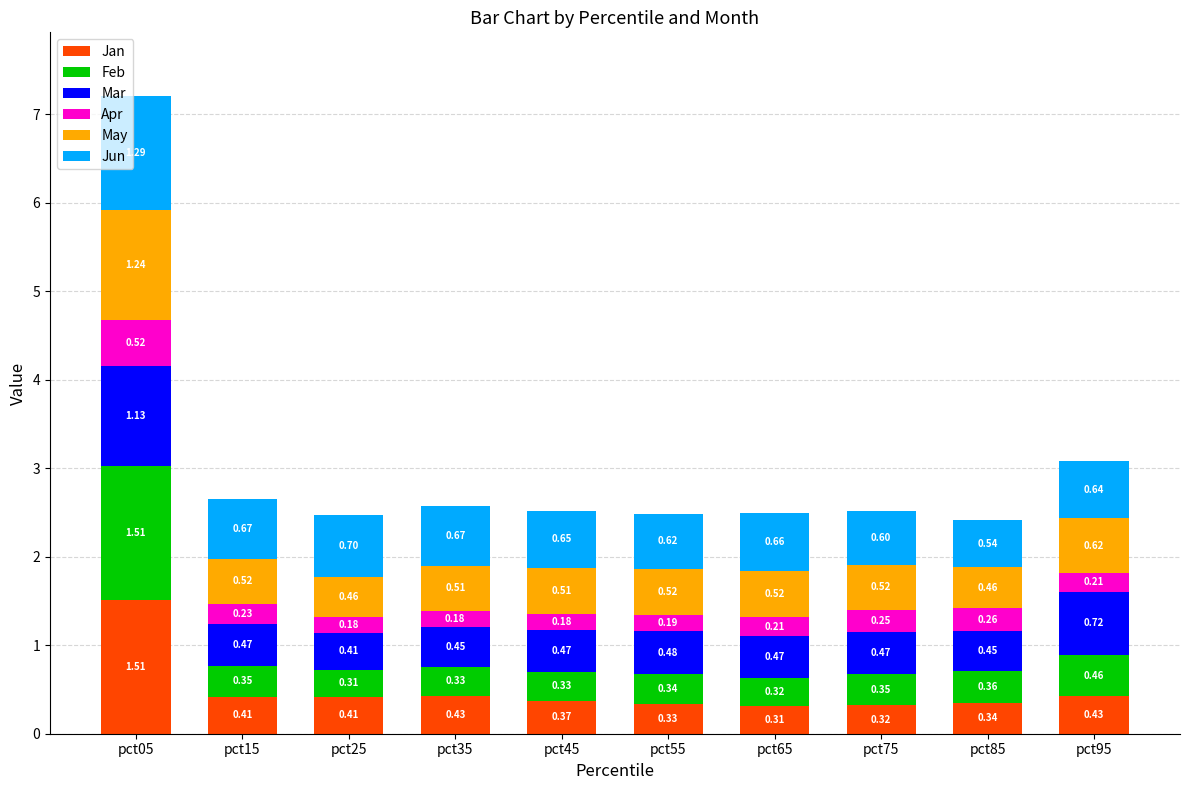

At which category is the sum across all series the highest?

pct05